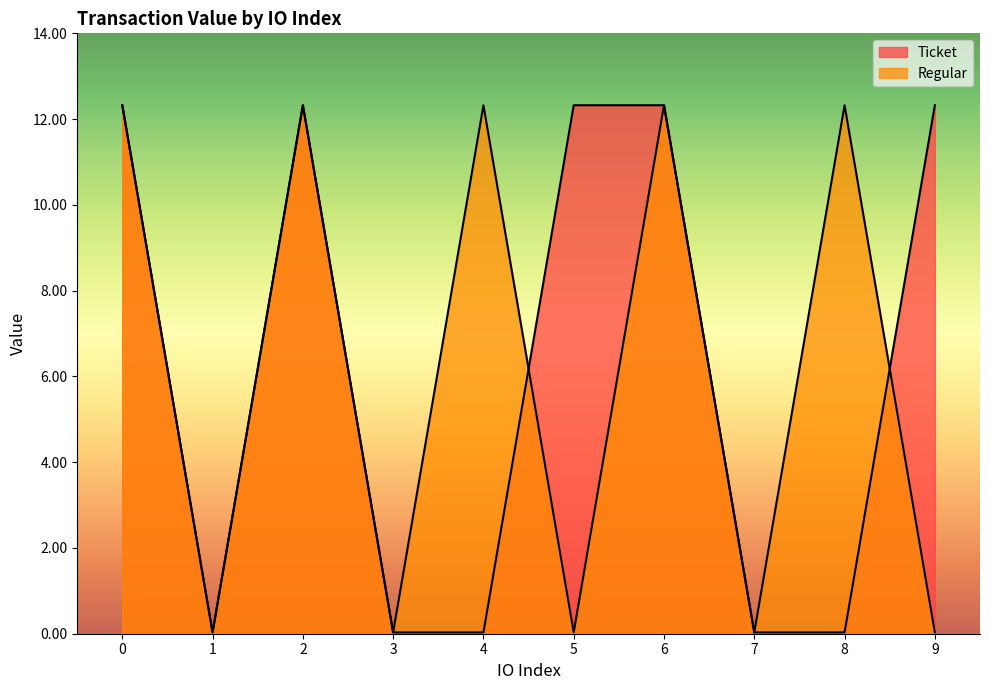

Where do Ticket and Regular first cross each other?

4 and 5